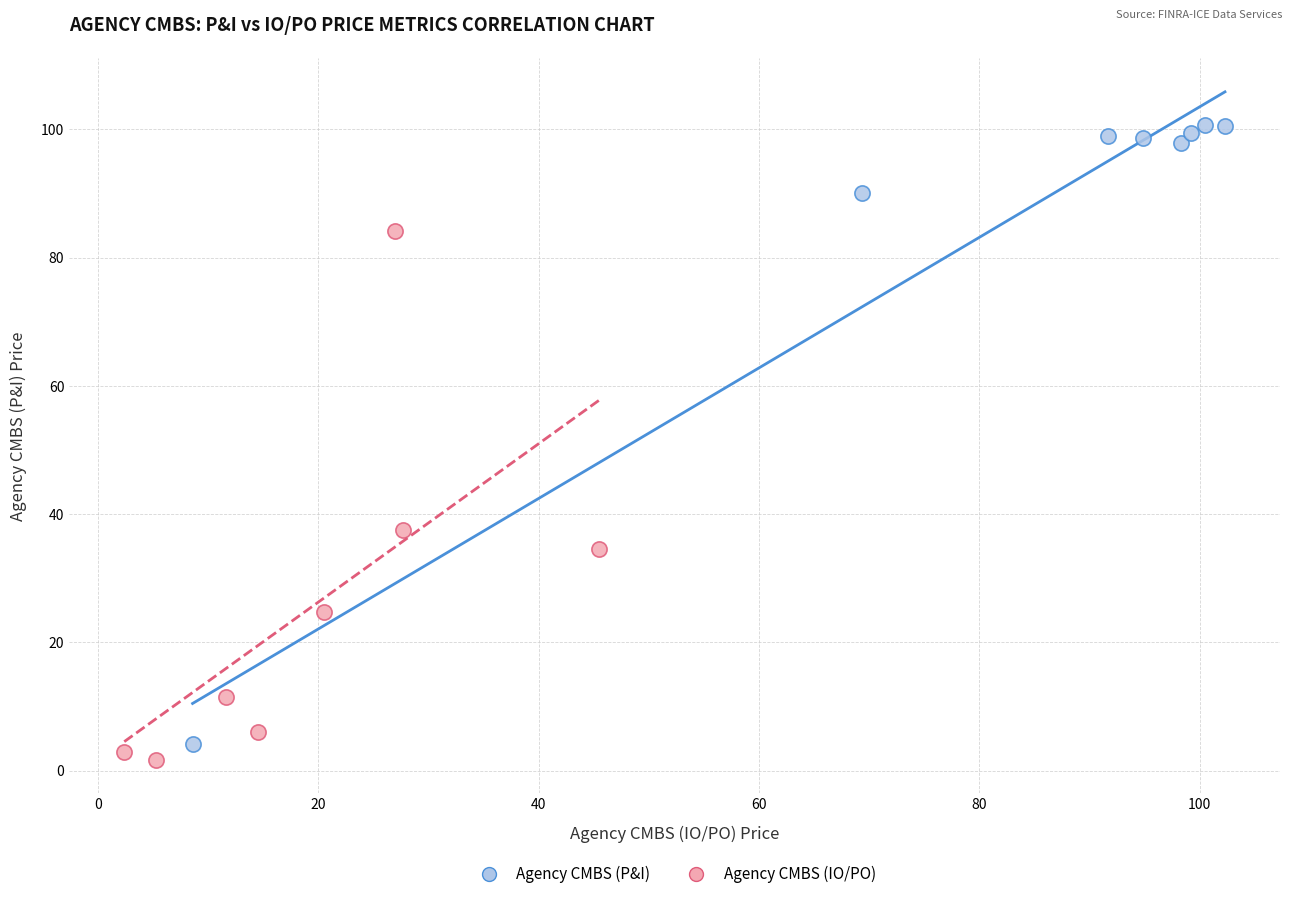

Which series reaches the maximum Y coordinate?

Agency CMBS (P&I)